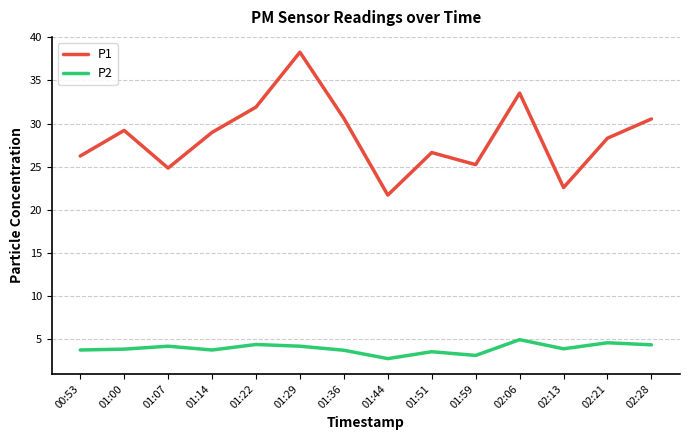

How many series are shown in this chart?

2